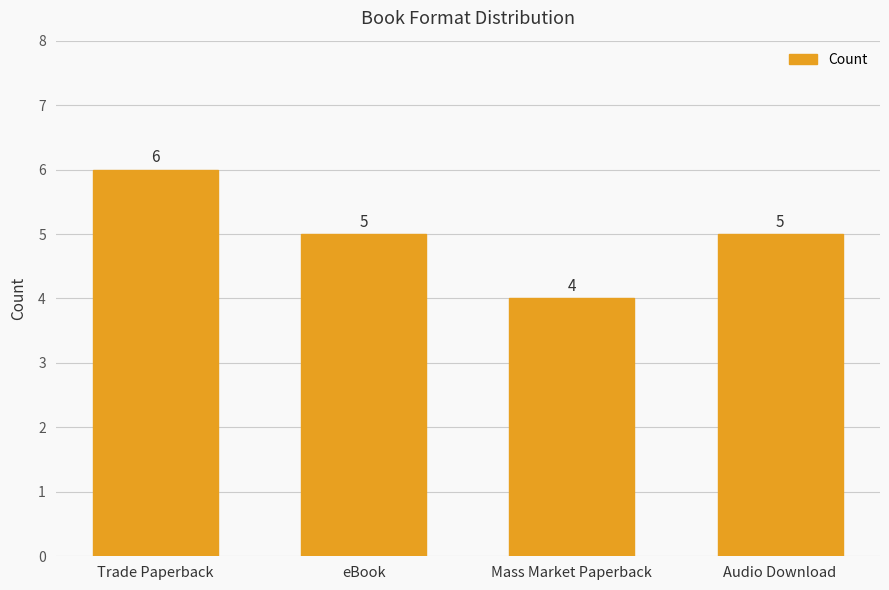

Which has a higher value, Mass Market Paperback or Audio Download?

Audio Download